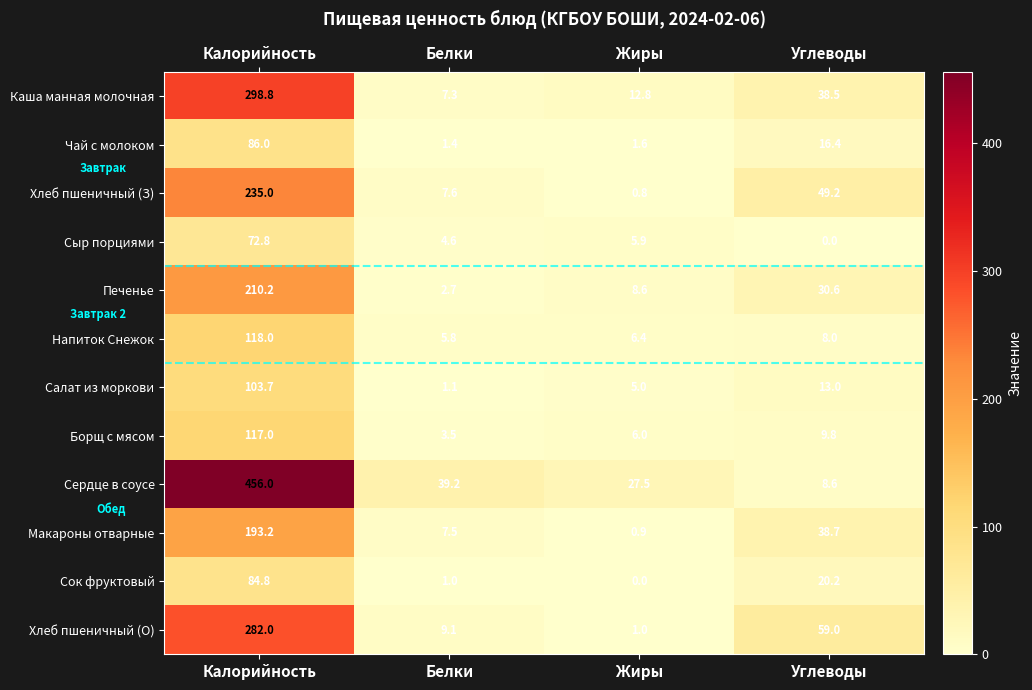

At which category does the chart reach its peak across all series?

Калорийность